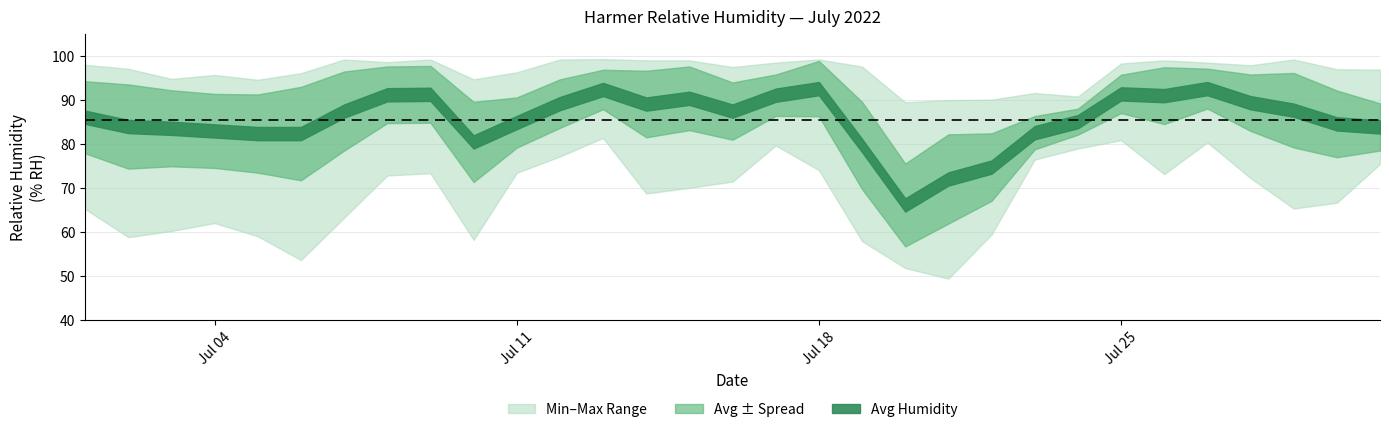

What is the maximum value for Harmer Relative Humidity (MAX % RH)?

99.2